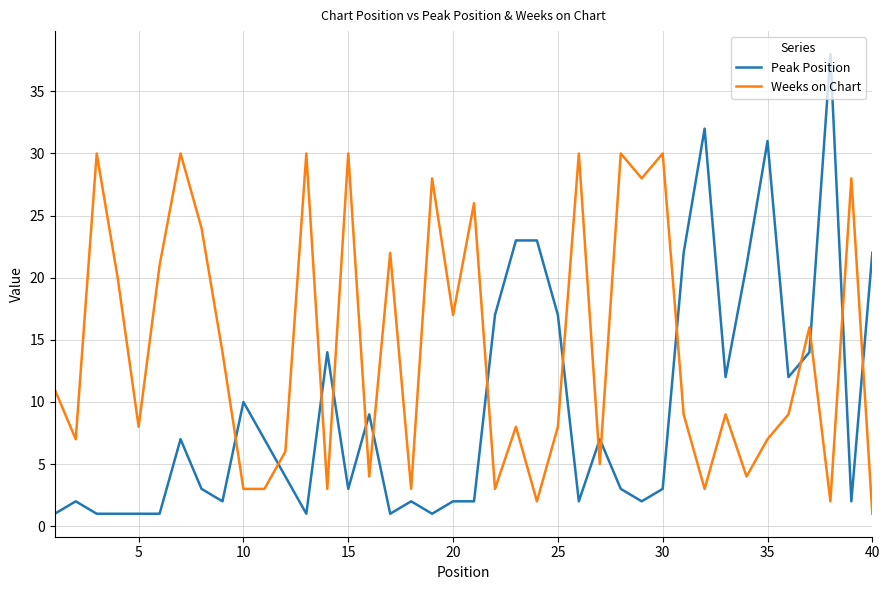

Which series has the largest total across all categories?

Weeks on Chart